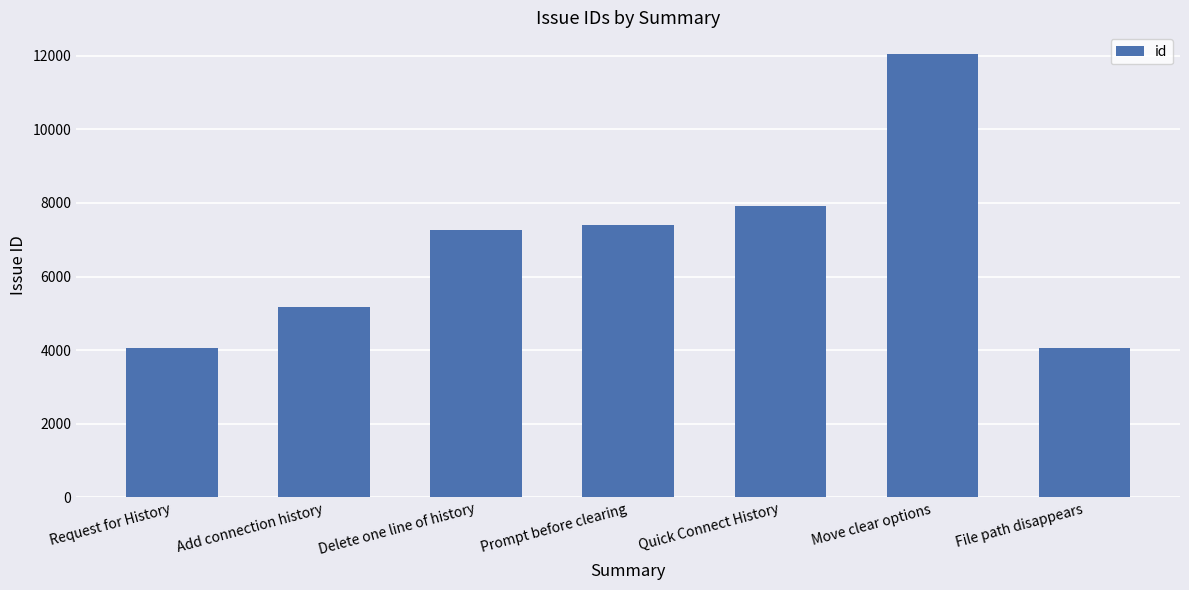

Which category has the highest value across all series?

Move clear options